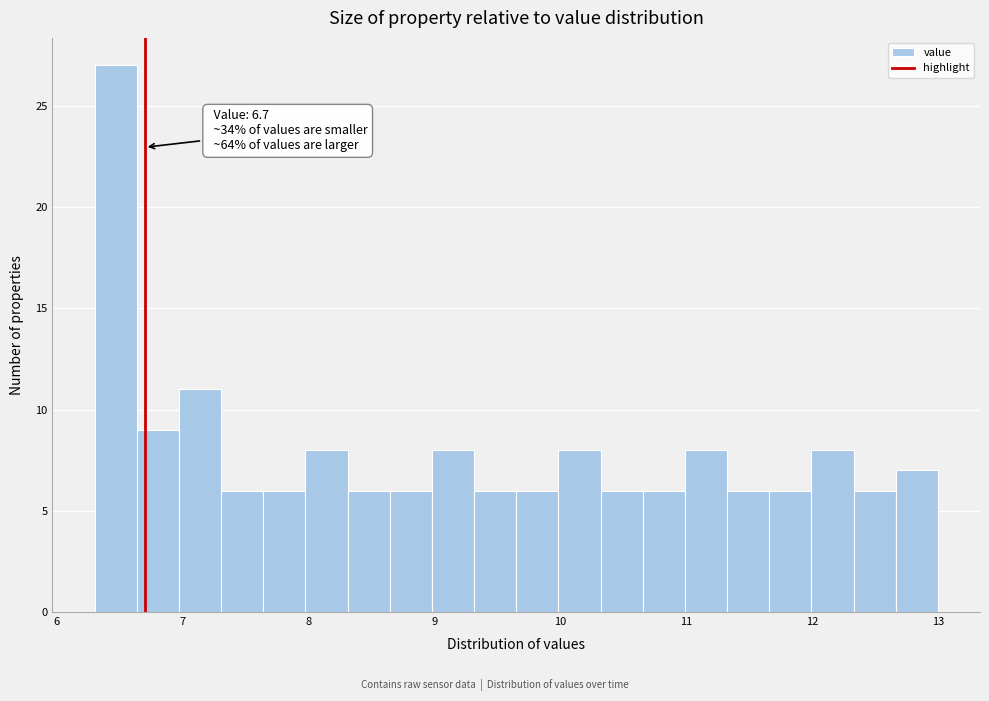

Around what value on the x-axis is the tallest bar? Give the approximate position of its centre, as read against the axis.

6.5